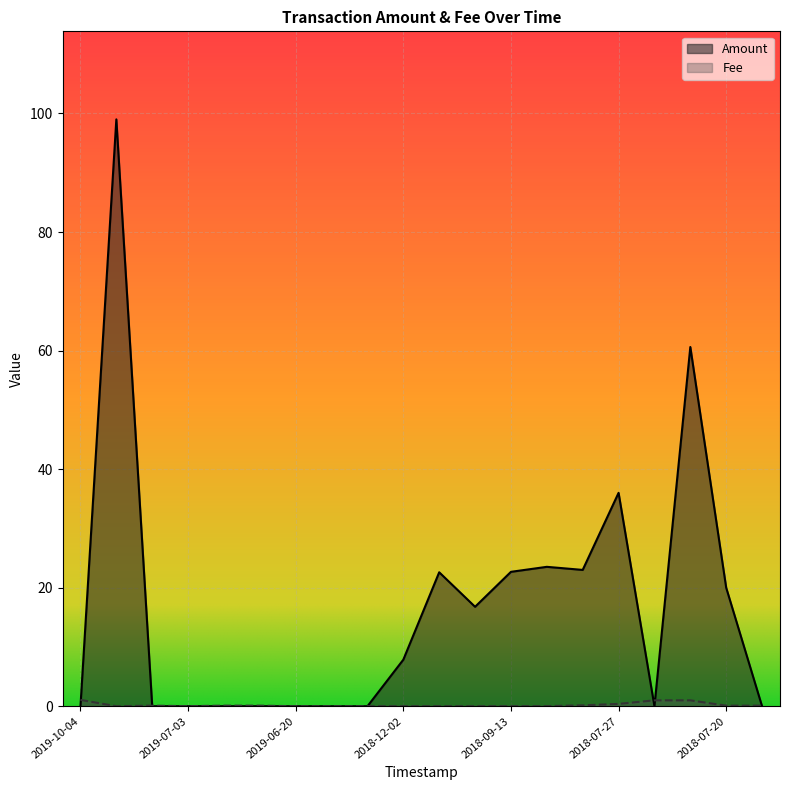

Which series has the widest spread of values?

Amount